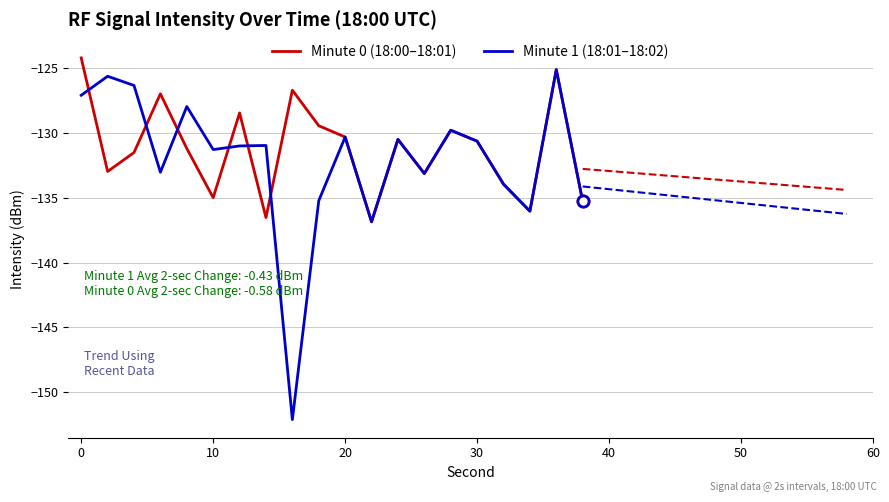

What is the minimum value for Minute 1 (18:01–18:02)?

-152.1